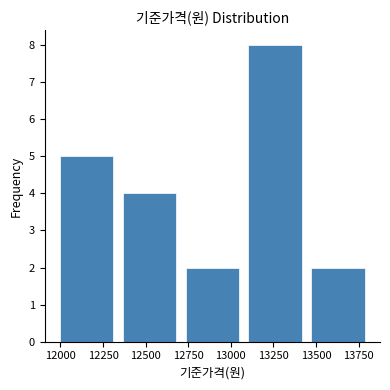

Reading left to right, transcribe all the data shown in this chart.

5	4	2	8	2